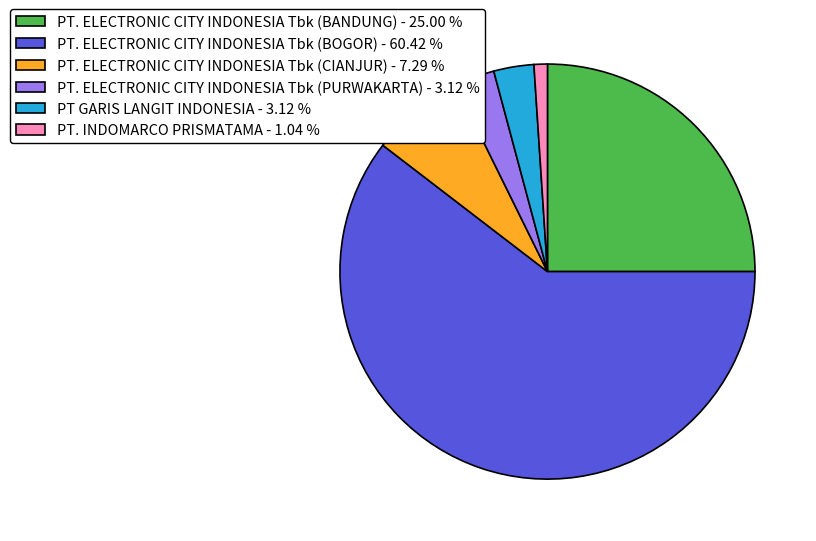

How many slices are in this pie chart?

6